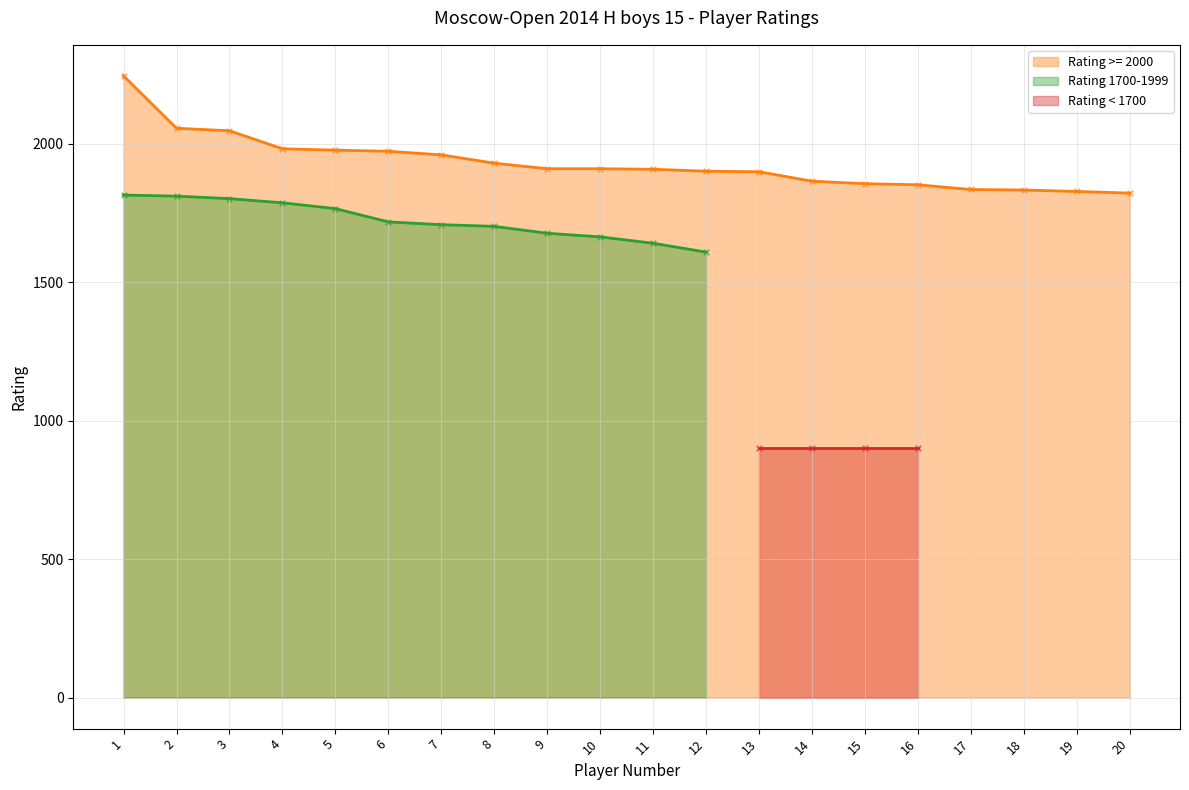

Which series contains the highest Y value?

Rating >= 2000